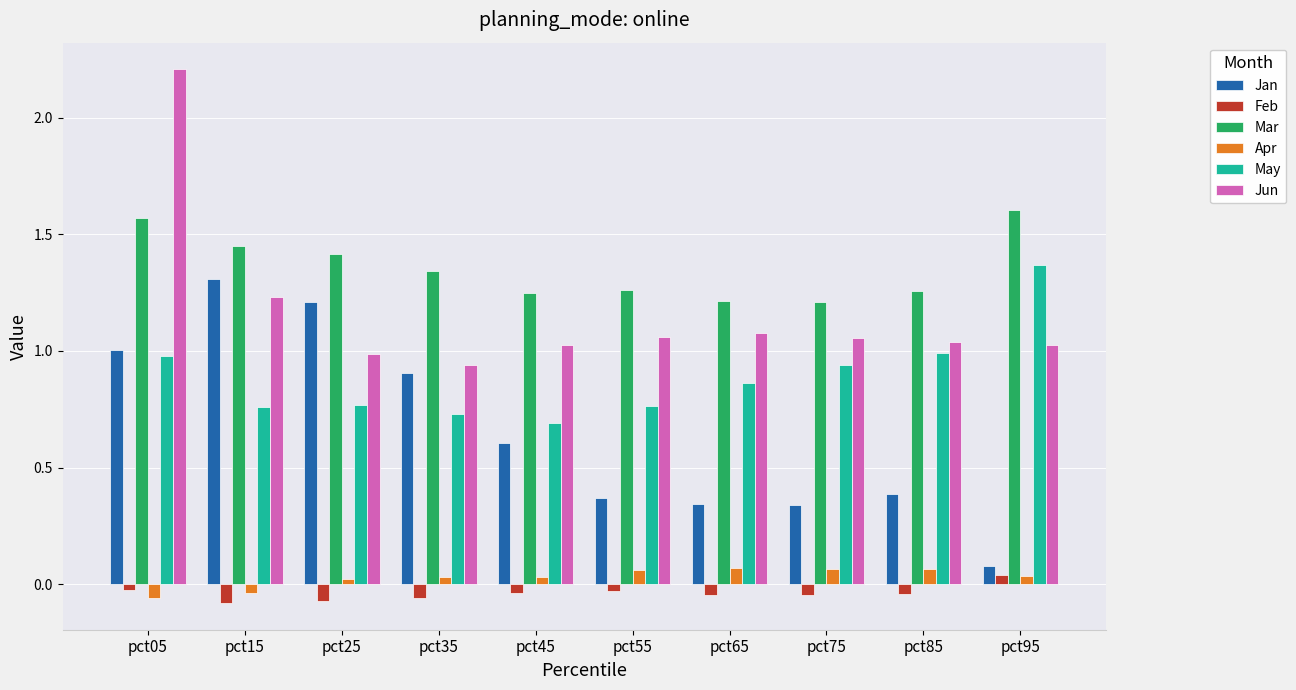

The May series shows 1.0 at pct85. True or false?

True